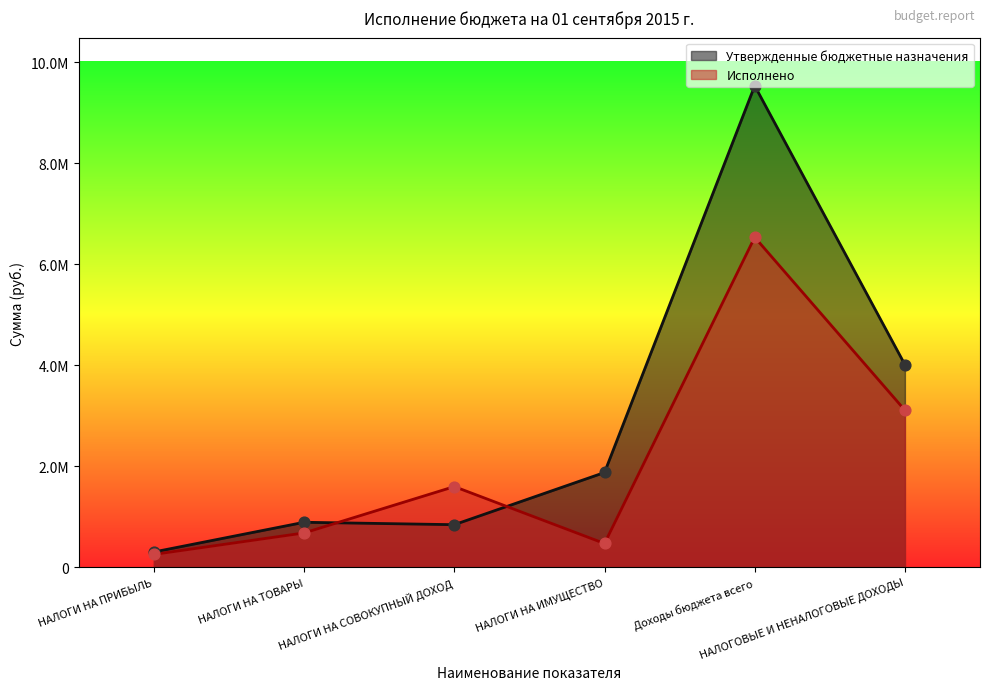

Which series has the widest spread of Y values?

Утвержденные бюджетные назначения